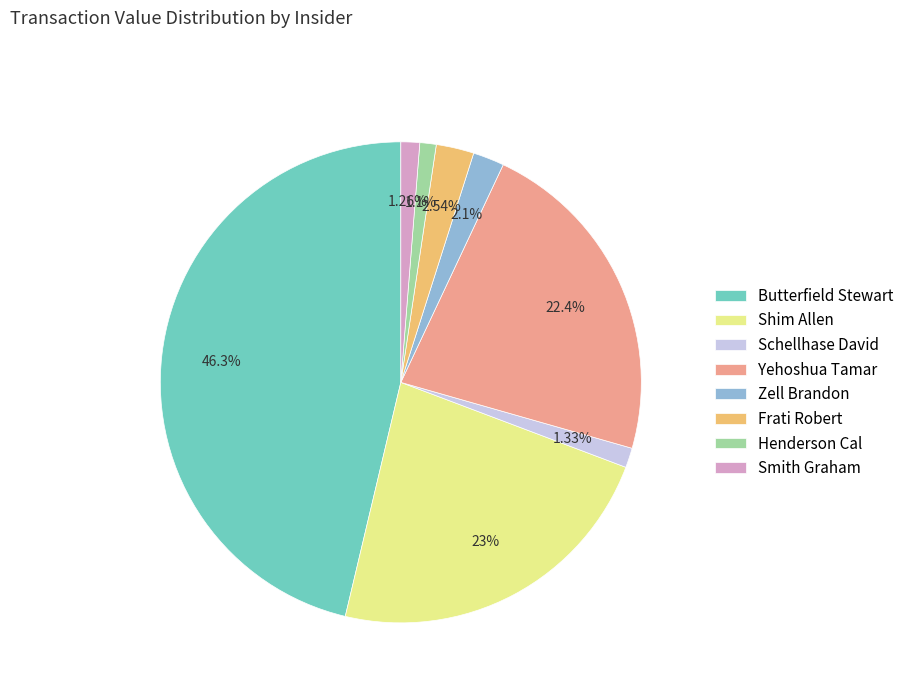

How many slices are in this pie chart?

8